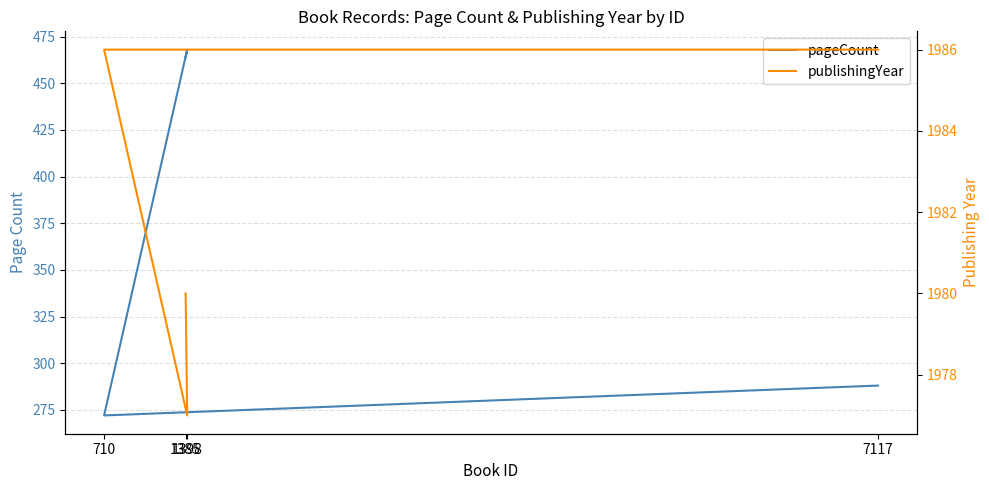

What is the label of the 4th point from the left?

7117